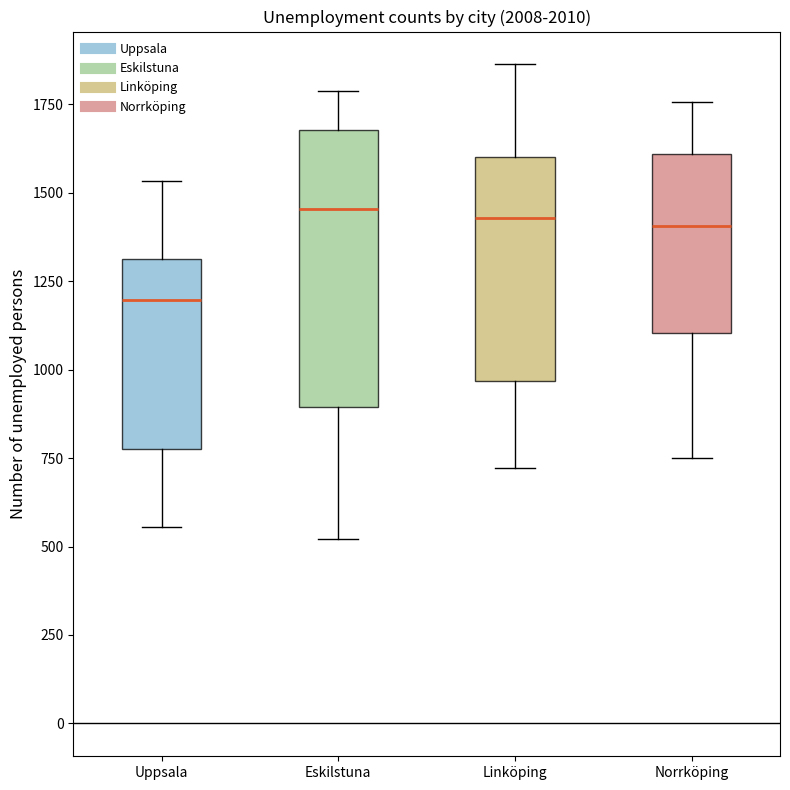

Which box is the tallest, from its lower edge to its upper edge?

Eskilstuna